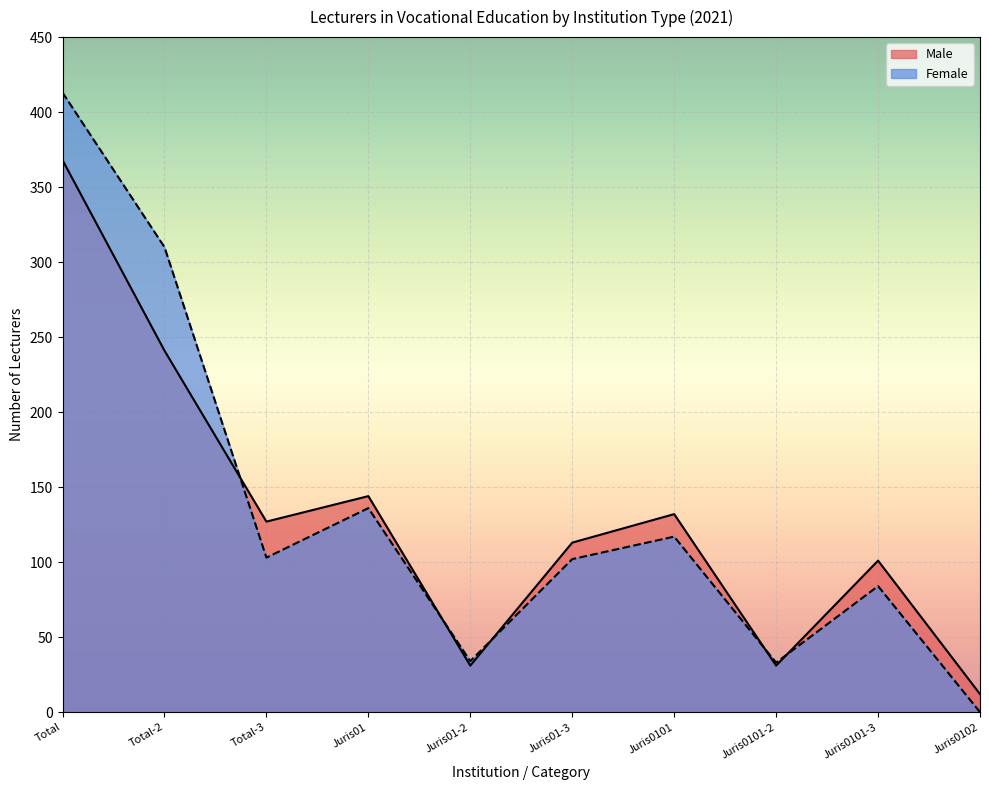

How many positive values does the Female series have?

9